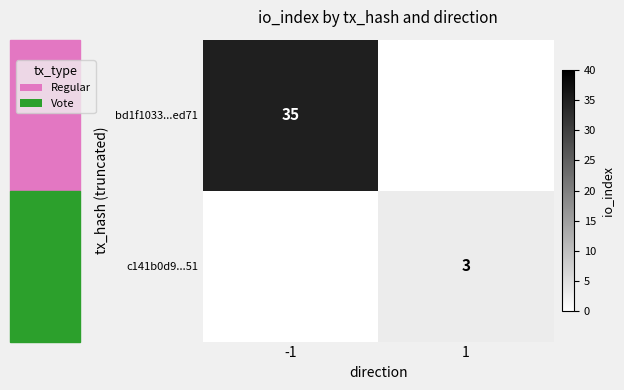

The value of bd1f1033...ed71 at -1 is 35. True or false?

True